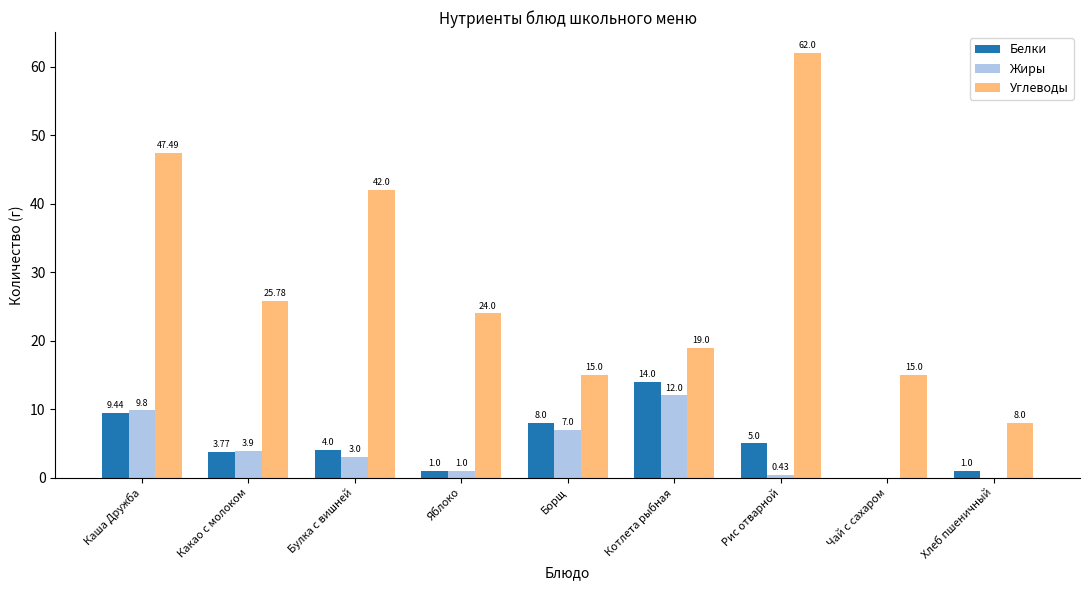

What is the sum of the Белки values at Булка с вишней and Рис отварной?

9.0